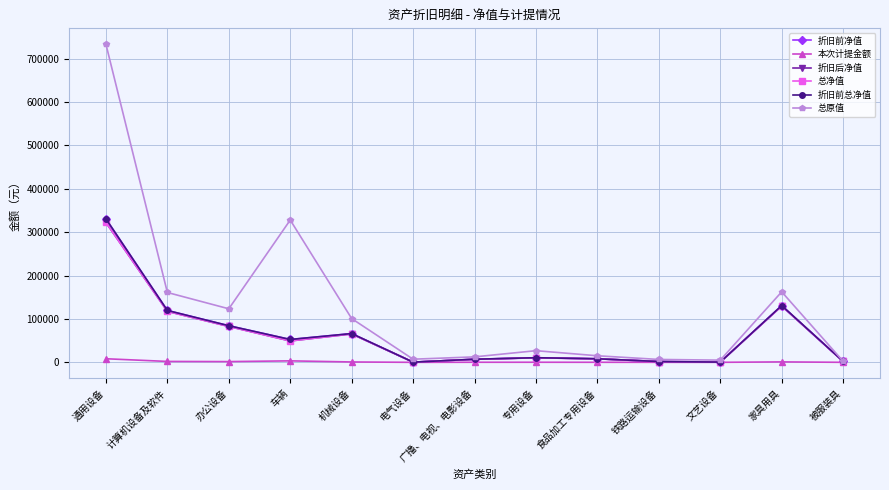

Reading right to left, list all the values displayed in this chart.

折旧前净值: 被服装具=2088.2	家具用具=130886.0	文艺设备=555.0	铁路运输设备=1888.7	食品加工专用设备=8206.2	专用设备=10650.0	广播、电视、电影设备=7182.8	电气设备=492.1	机械设备=66319.5	车辆=52714.6	办公设备=84419.9	计算机设备及软件=119614.7	通用设备=330743.6
本次计提金额: 被服装具=41.6	家具用具=1044.7	文艺设备=30.8	铁路运输设备=55.5	食品加工专用设备=126.2	专用设备=212.6	广播、电视、电影设备=184.7	电气设备=13.3	机械设备=861.9	车辆=3417.7	办公设备=1714.5	计算机设备及软件=2083.0	通用设备=8275.1
折旧后净值: 被服装具=2046.6	家具用具=129841.3	文艺设备=524.2	铁路运输设备=1833.2	食品加工专用设备=8080.0	专用设备=10437.4	广播、电视、电影设备=6998.1	电气设备=478.8	机械设备=65457.7	车辆=49296.9	办公设备=82705.3	计算机设备及软件=117531.7	通用设备=322468.5
总净值: 被服装具=2046.6	家具用具=129841.3	文艺设备=524.2	铁路运输设备=1833.2	食品加工专用设备=8080.0	专用设备=10437.4	广播、电视、电影设备=6998.1	电气设备=478.8	机械设备=65457.7	车辆=49296.9	办公设备=82705.3	计算机设备及软件=117531.7	通用设备=322468.5
折旧前总净值: 被服装具=2088.2	家具用具=130886.0	文艺设备=555.0	铁路运输设备=1888.7	食品加工专用设备=8206.2	专用设备=10650.0	广播、电视、电影设备=7182.8	电气设备=492.1	机械设备=66319.5	车辆=52714.6	办公设备=84419.9	计算机设备及软件=119614.7	通用设备=330743.6
总原值: 被服装具=2496.0	家具用具=162571.5	文艺设备=5050.0	铁路运输设备=6666.0	食品加工专用设备=15150.0	专用设备=26866.0	广播、电视、电影设备=12605.0	电气设备=7223.0	机械设备=100892.0	车辆=328100.0	办公设备=123446.5	计算机设备及软件=161067.0	通用设备=733333.5